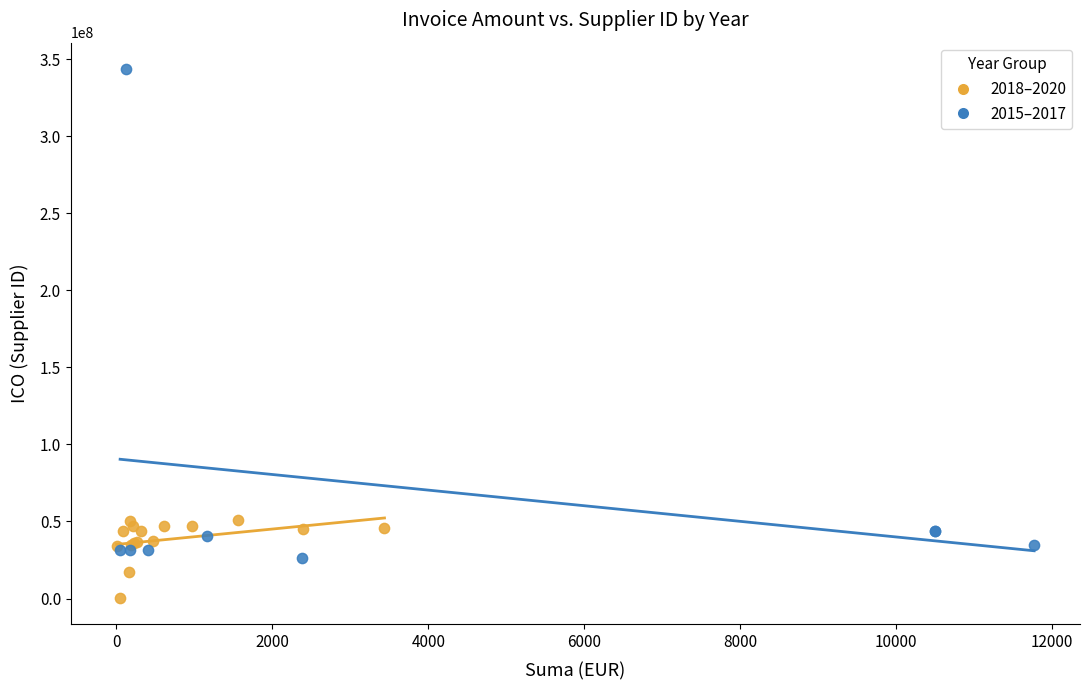

Which series has the widest spread of Y values?

2015–2017